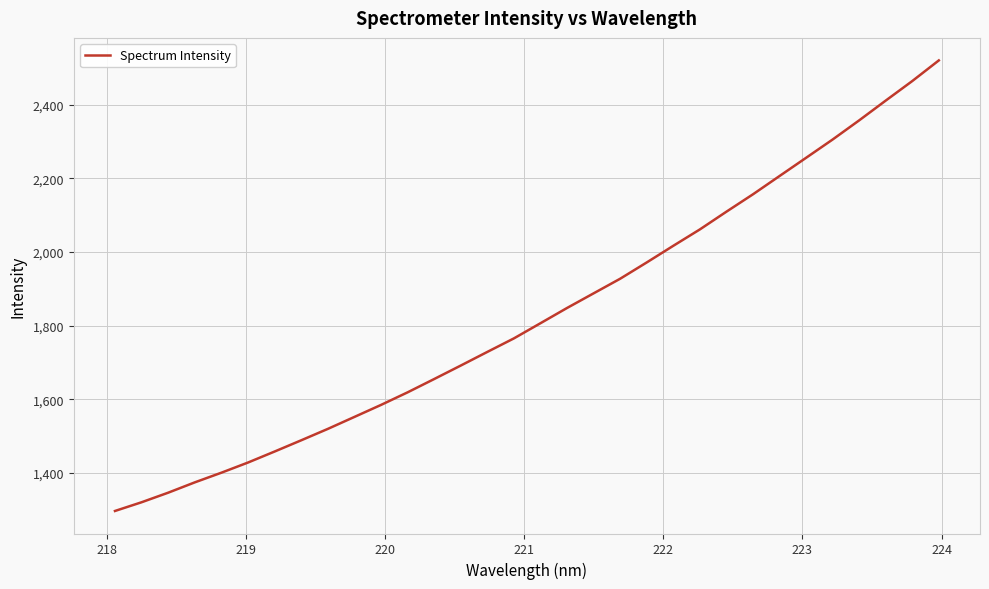

What is the greatest value displayed?

2520.8